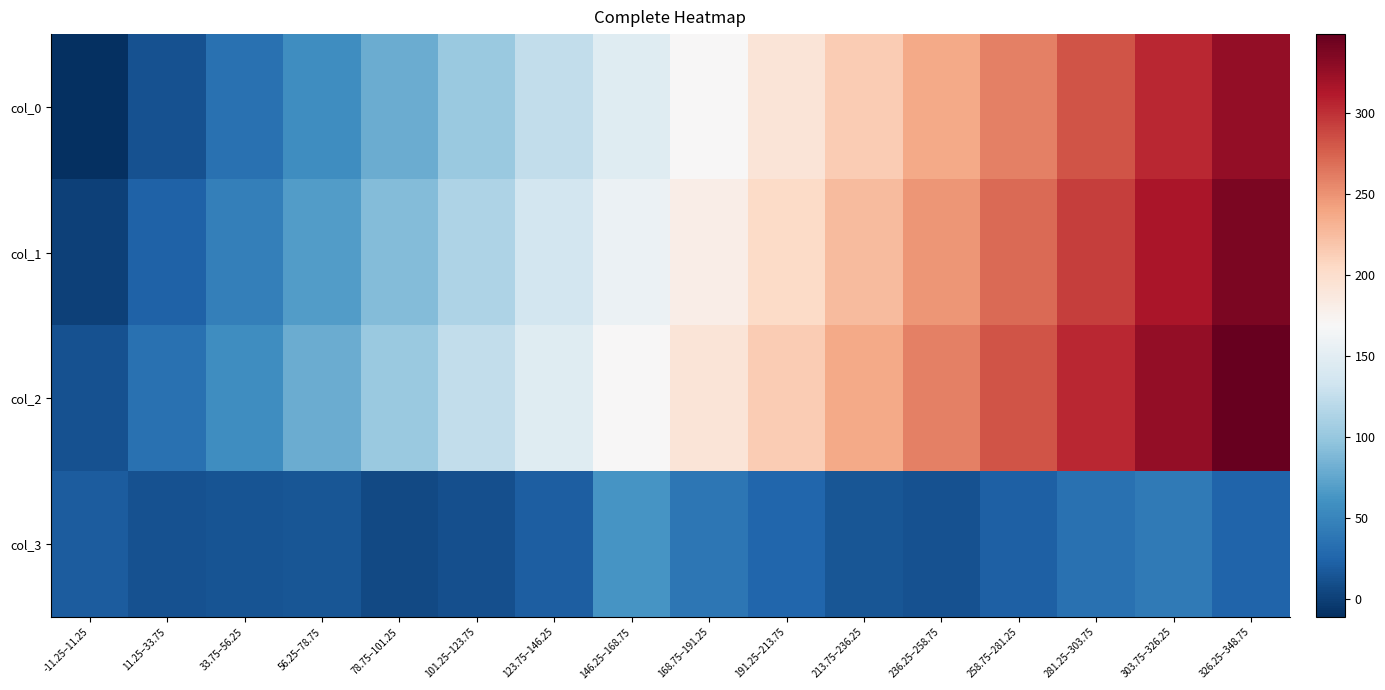

Count the number of categories in the chart.

16